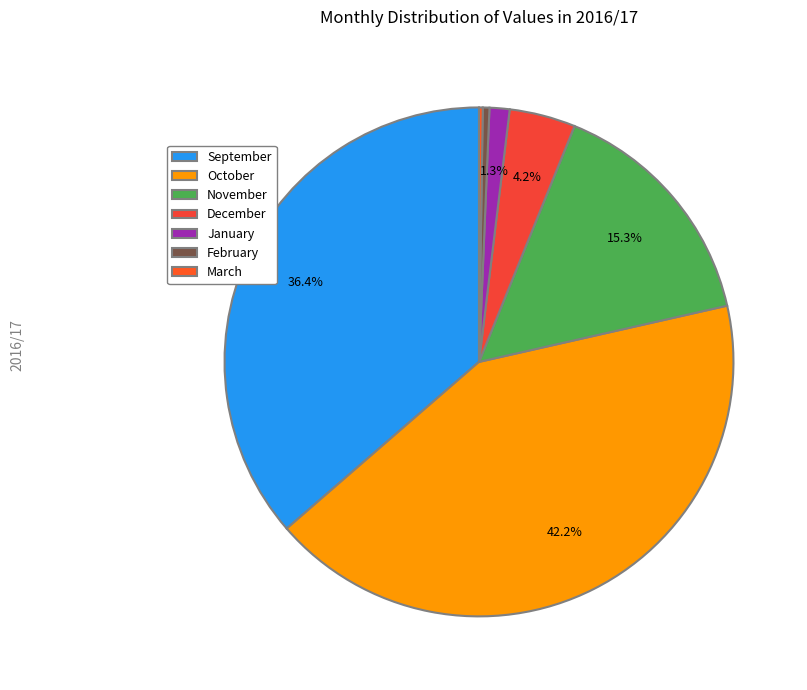

Is it true that September is 36% of the pie?

True